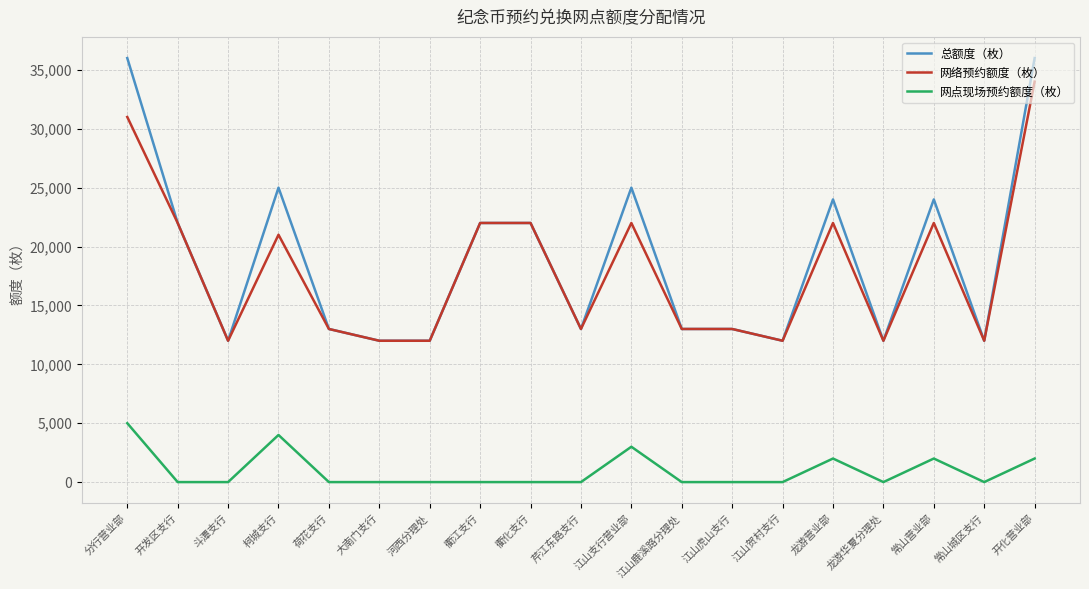

How many series are shown in this chart?

3